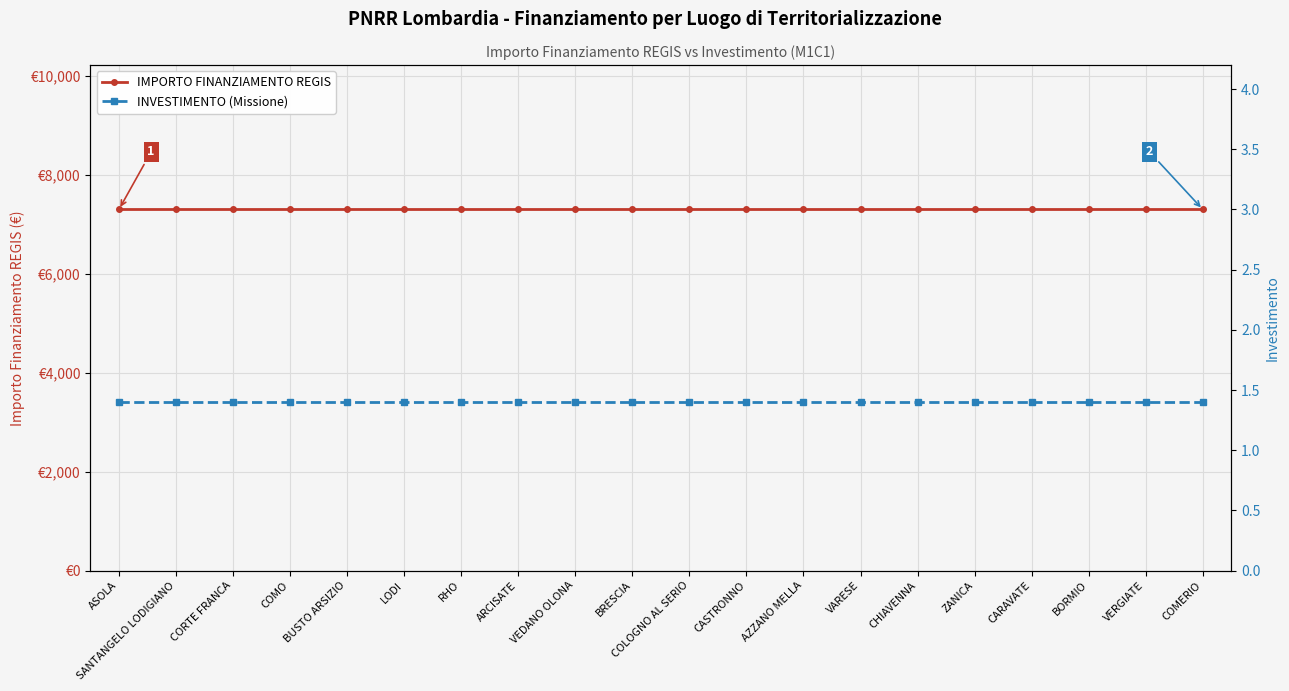

True or false: INVESTIMENTO (Missione) and IMPORTO FINANZIAMENTO REGIS intersect in this chart.

False